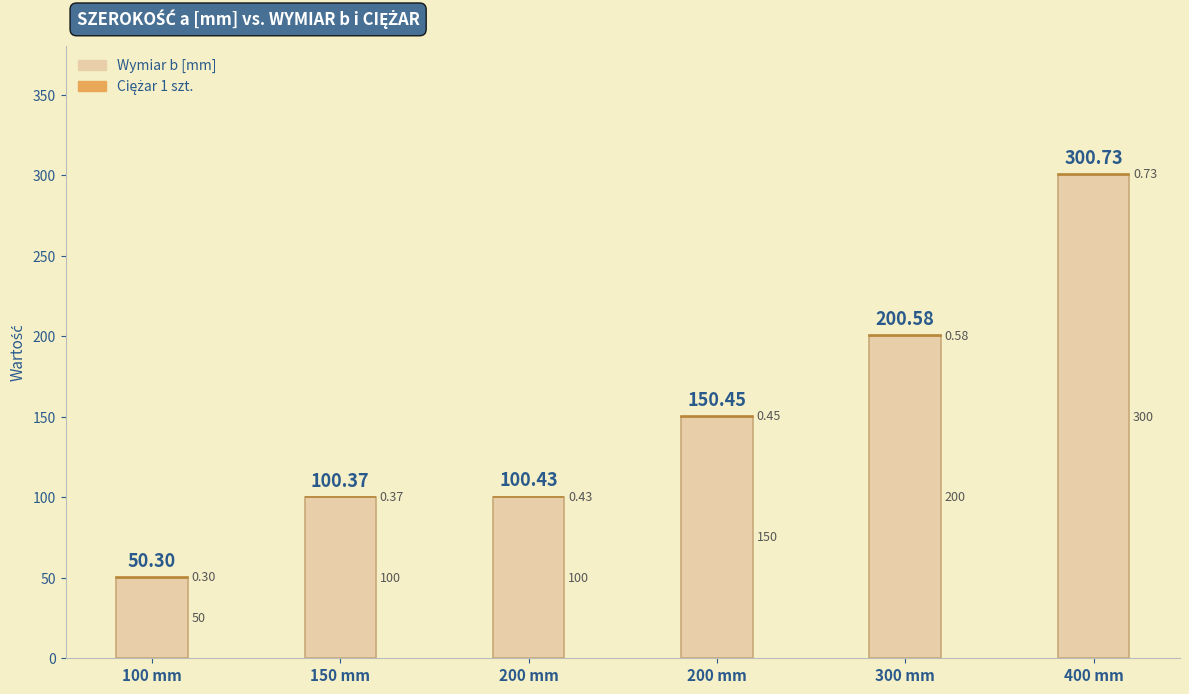

What is the label of the 3rd bar from the left?

200 mm